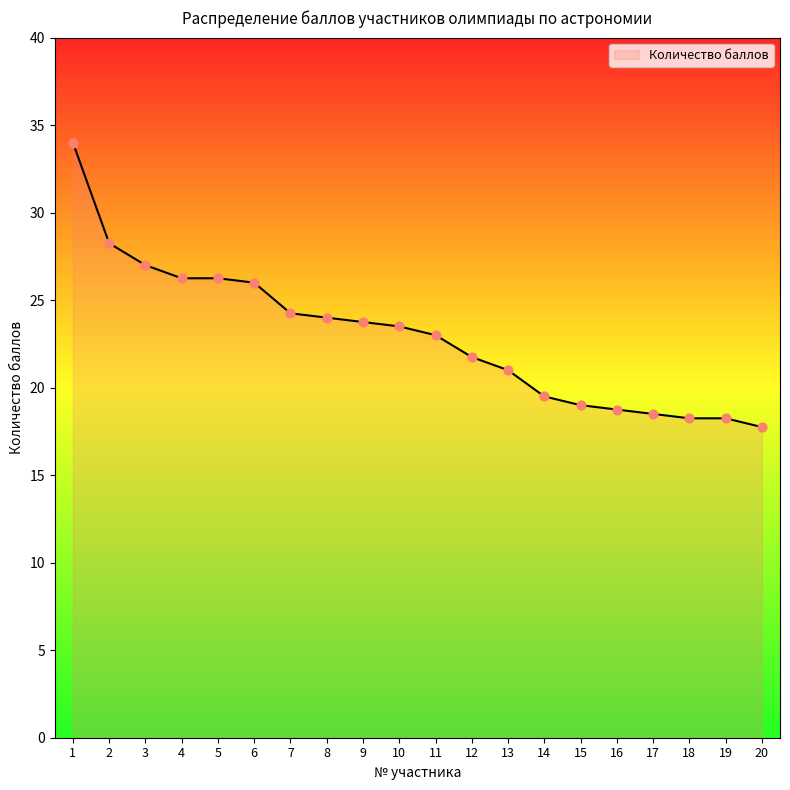

What is the ratio of the value at 12 to the value at 17?

1.2